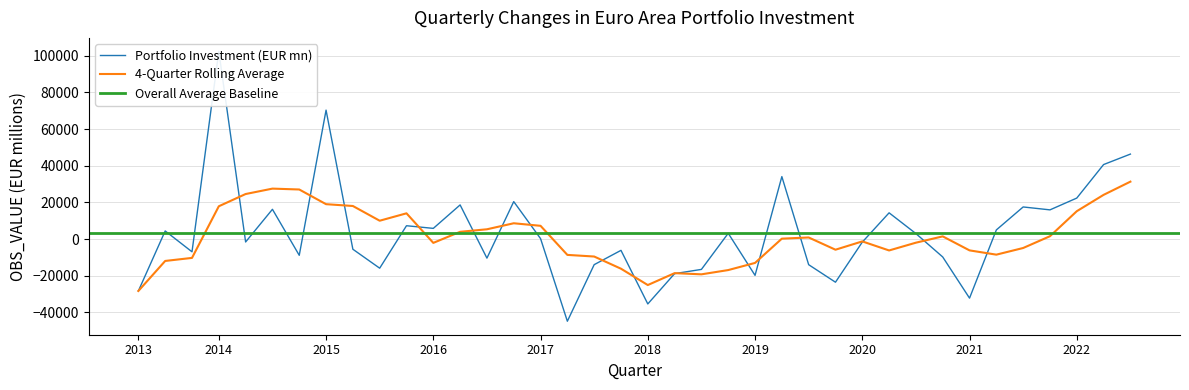

What is the smallest value displayed?

-44810.8